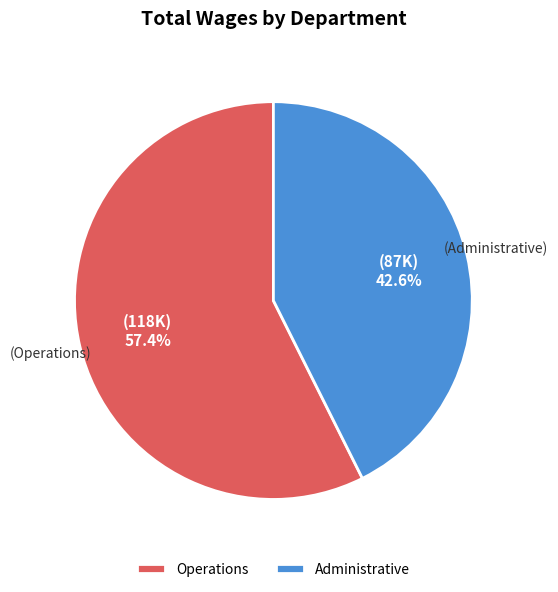

Which category has the biggest portion of the pie?

Operations